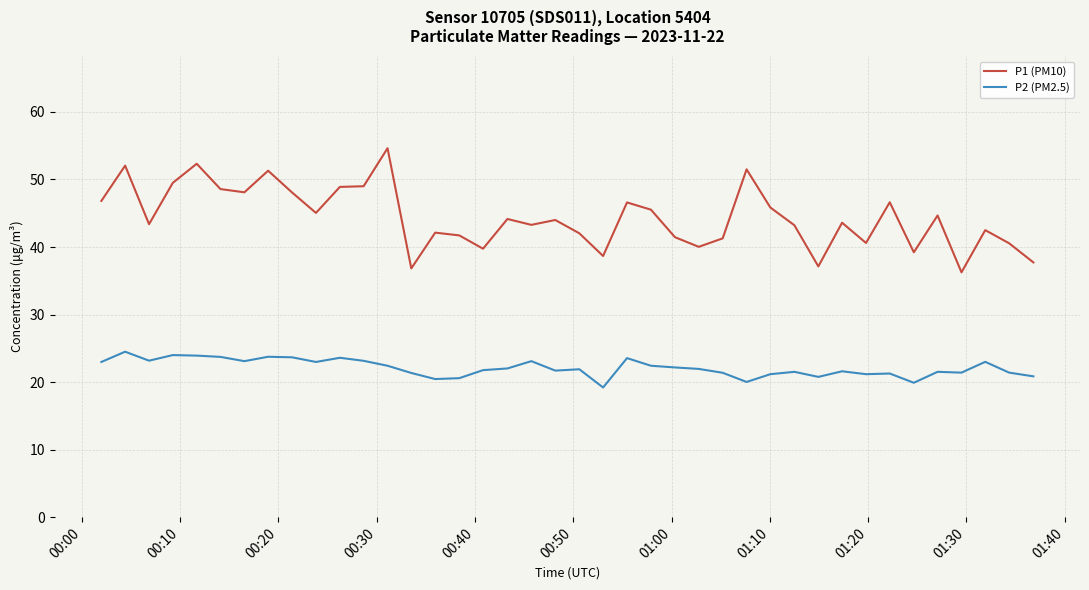

Does the chart have visible grid lines?

Yes